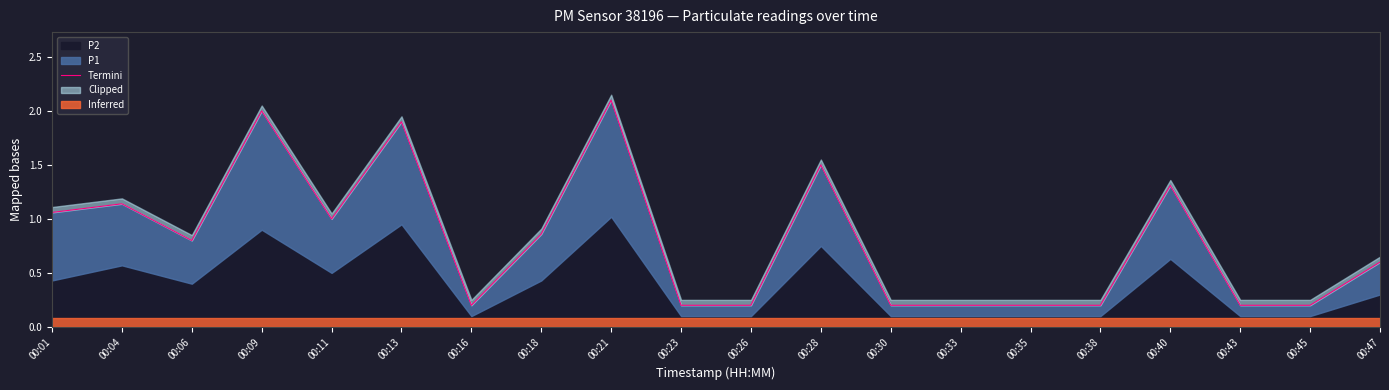

At which category does the chart reach its minimum across all series?

00:16